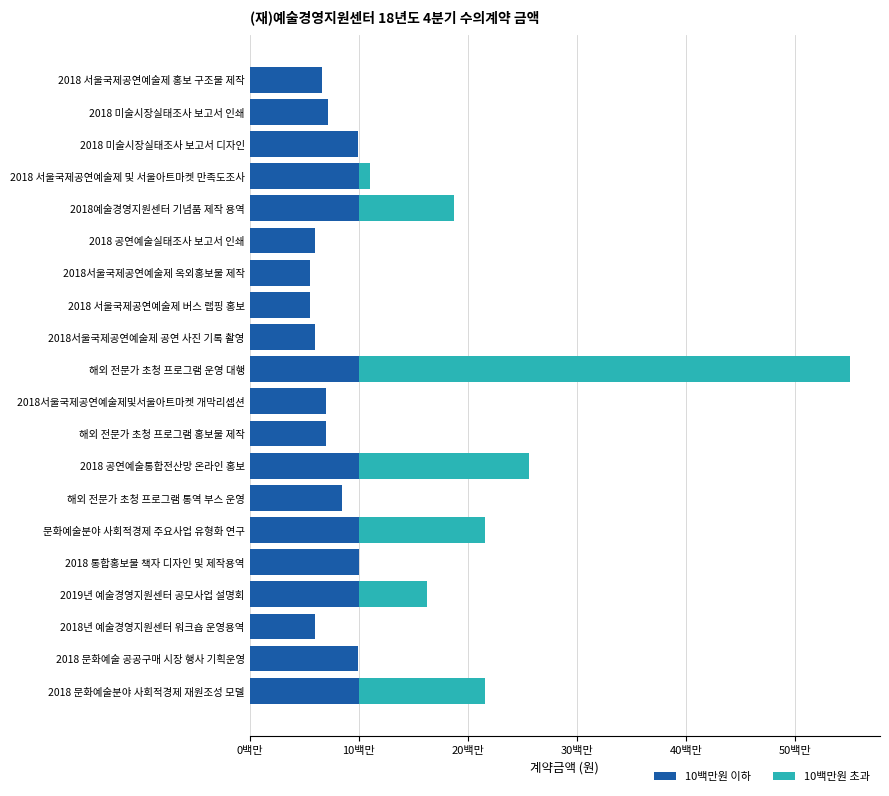

What position from the right is 2018 공연예술실태조사 보고서 인쇄?

15